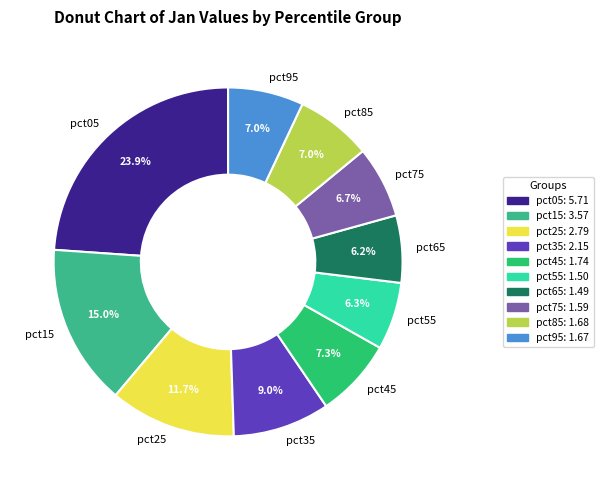

Approximately how many times larger is the value at pct05 compared to pct55?

3.8